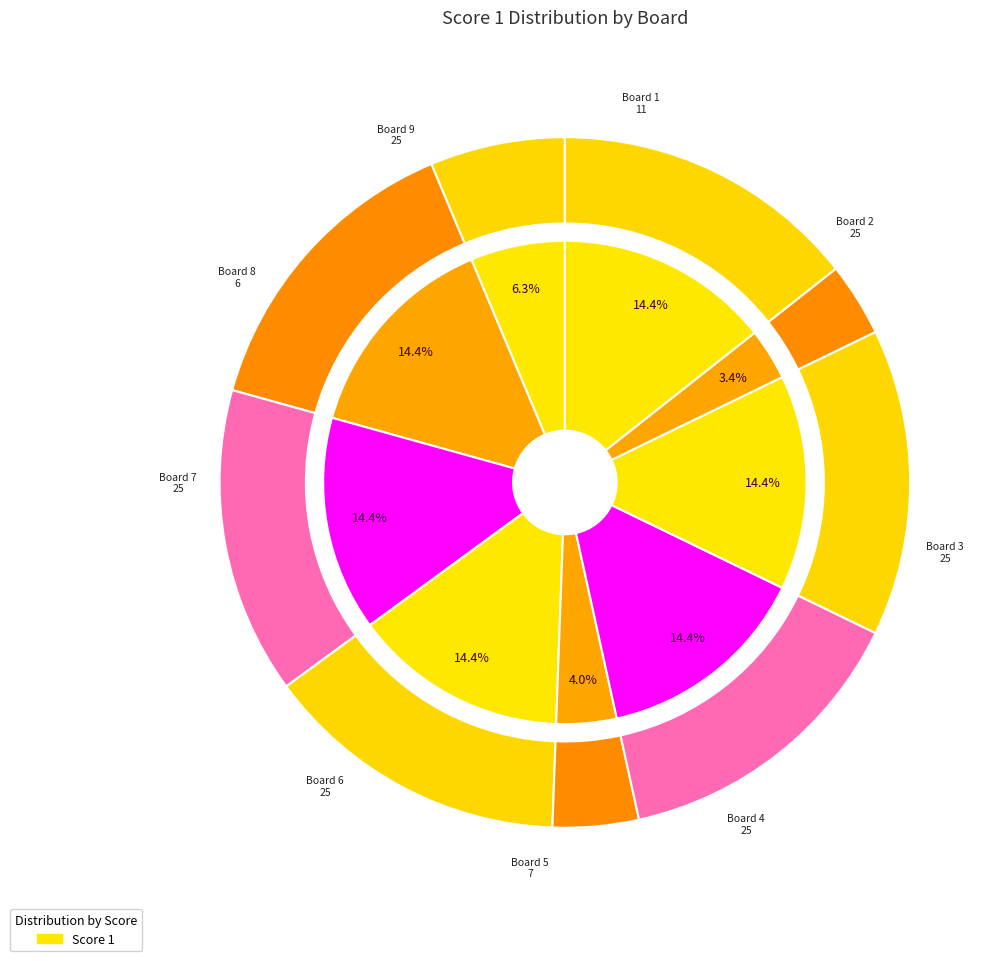

Rank the categories by value from lowest to highest.

8, 5, 1, 2, 3, 4, 6, 7, 9